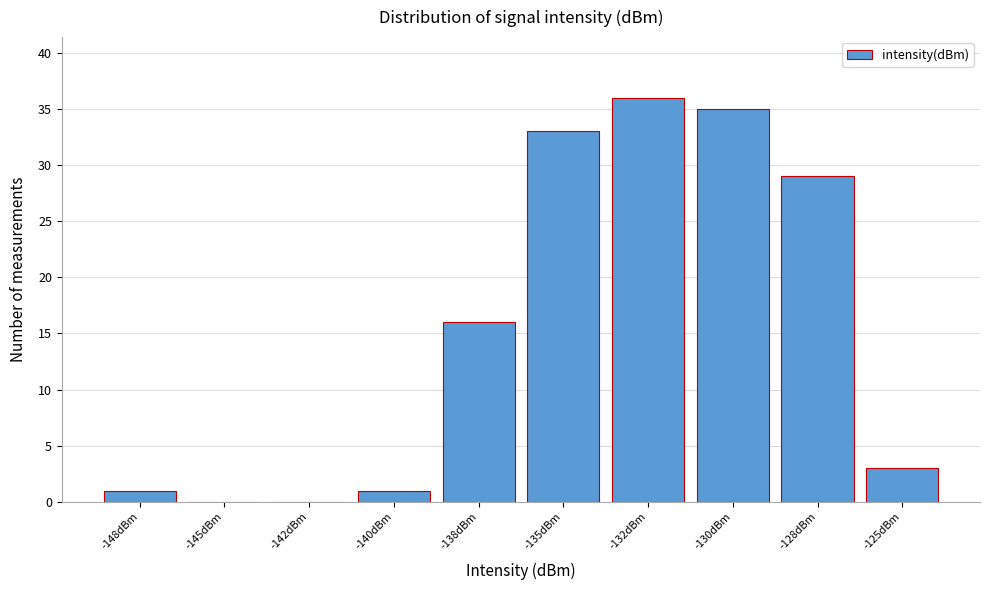

Reading left to right, what are all the values shown in this chart?

-148dBm=1	-145dBm=0	-142dBm=0	-140dBm=1	-138dBm=16	-135dBm=33	-132dBm=36	-130dBm=35	-128dBm=29	-125dBm=3